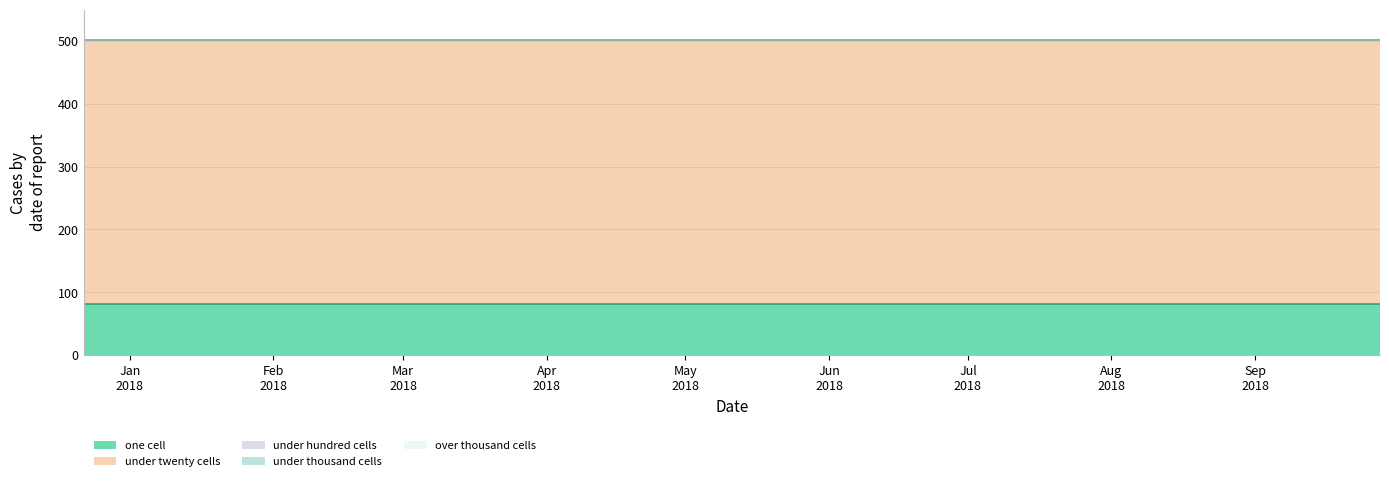

Reading left to right, transcribe all the data shown in this chart.

one_cell: 2017-12-22=82	2018-04-09=82	2018-07-11=82	2018-09-28=82
under_twenty_cells: 2017-12-22=420	2018-04-09=420	2018-07-11=420	2018-09-28=420
under_hundred_cells: 2017-12-22=0	2018-04-09=0	2018-07-11=0	2018-09-28=0
under_thousand_cells: 2017-12-22=0	2018-04-09=0	2018-07-11=0	2018-09-28=0
over_thousand_cells: 2017-12-22=0	2018-04-09=0	2018-07-11=0	2018-09-28=0